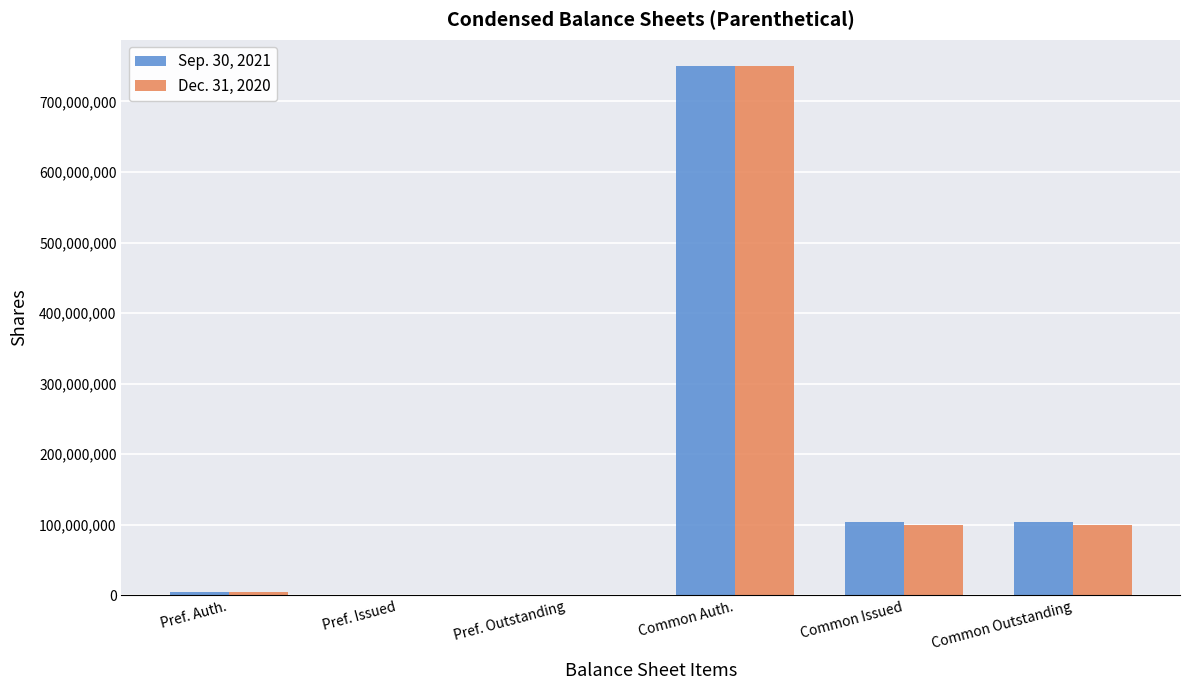

What is the maximum value shown in the chart?

750000000